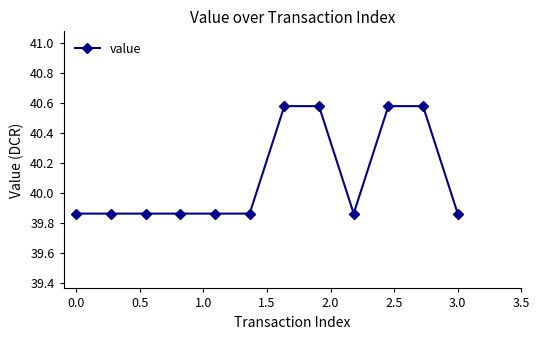

How many categories are shown in the chart?

12